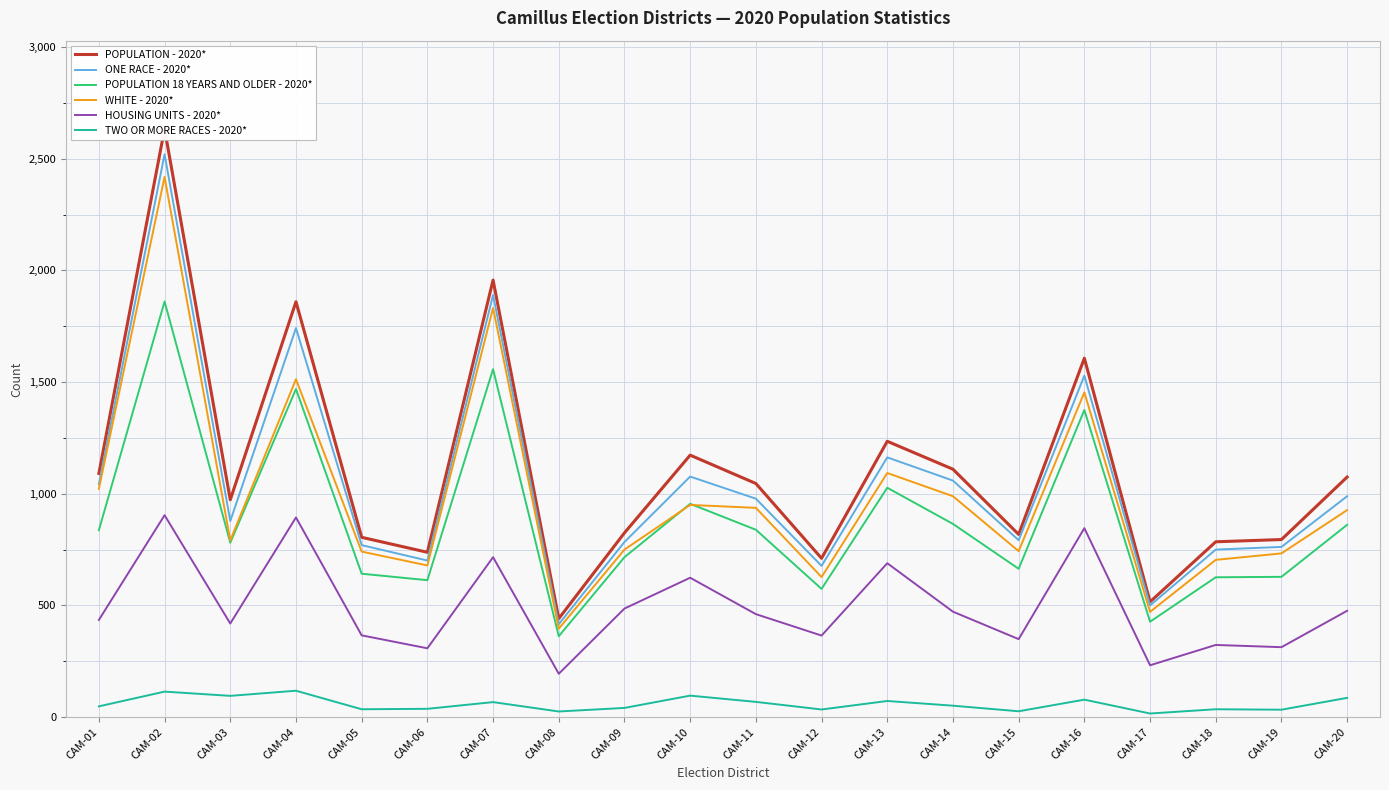

Is the value of ONE RACE - 2020* at CAM-20 greater than the value of POPULATION 18 YEARS AND OLDER - 2020* at CAM-17?

Yes